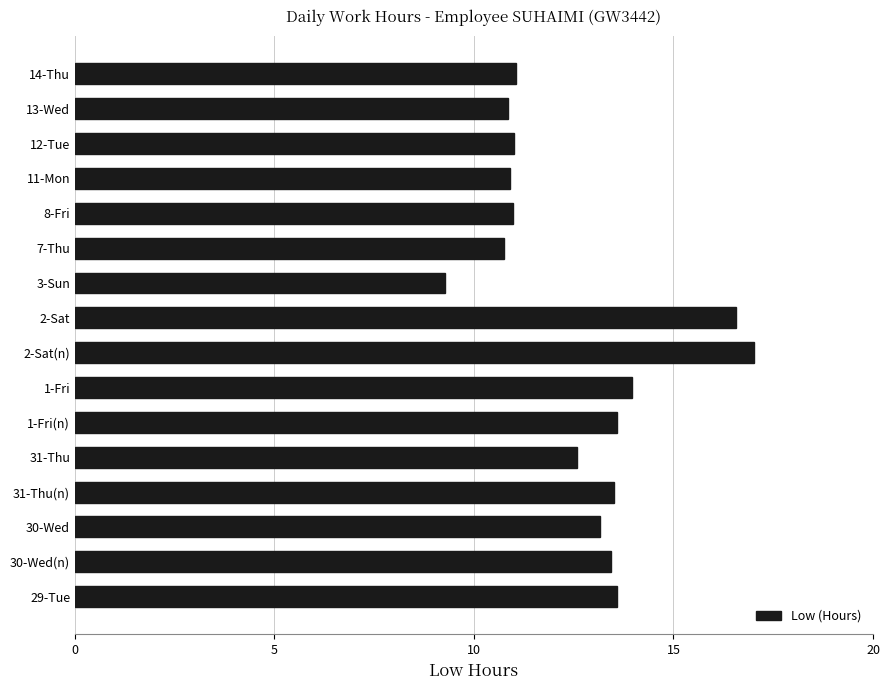

Is it true that the value at 31-Thu(n) is 13.5?

True